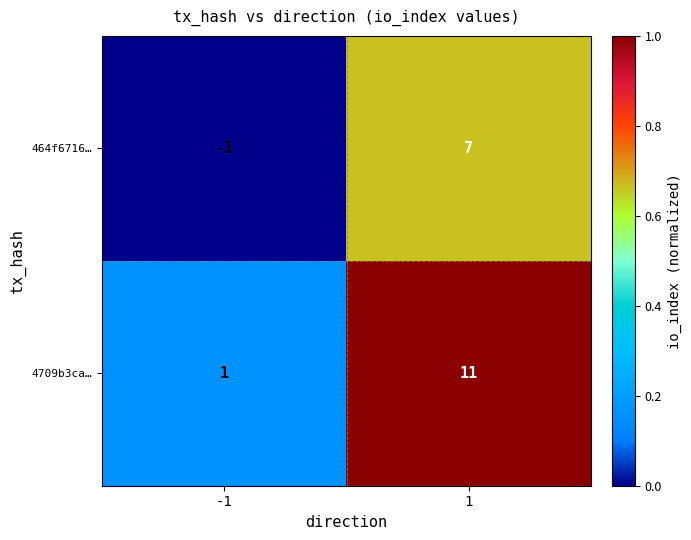

Reading left to right, list all the values displayed in this chart.

464f6716…: -1=-1	1=7
4709b3ca…: -1=1	1=11